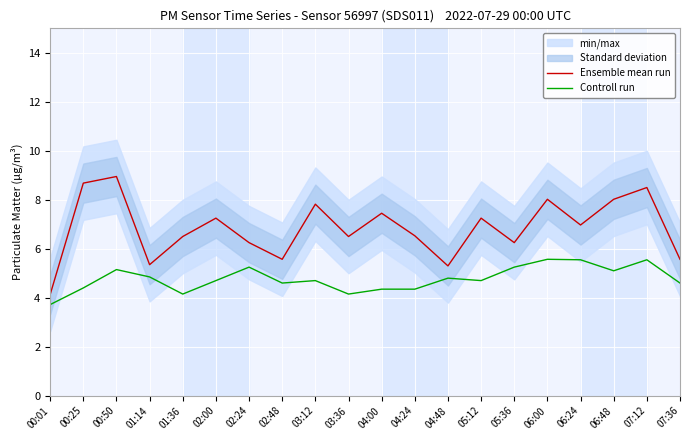

Between 02:48 and 04:24, which series saw the biggest shift?

Ensemble mean run